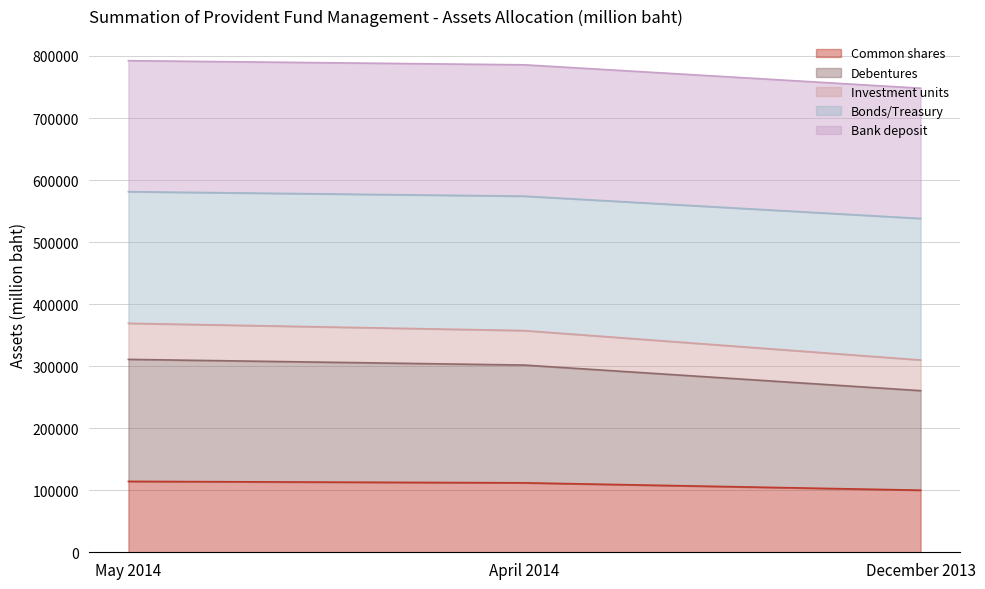

Which category has the highest value in the Common shares series?

May 2014